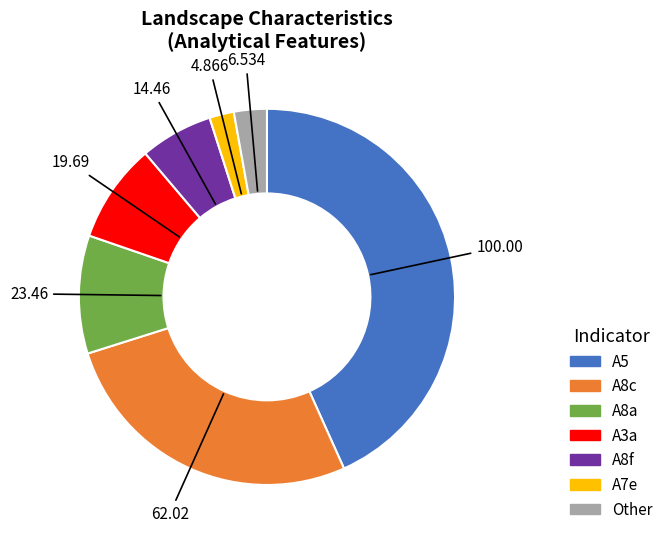

Does any single category account for the majority?

No